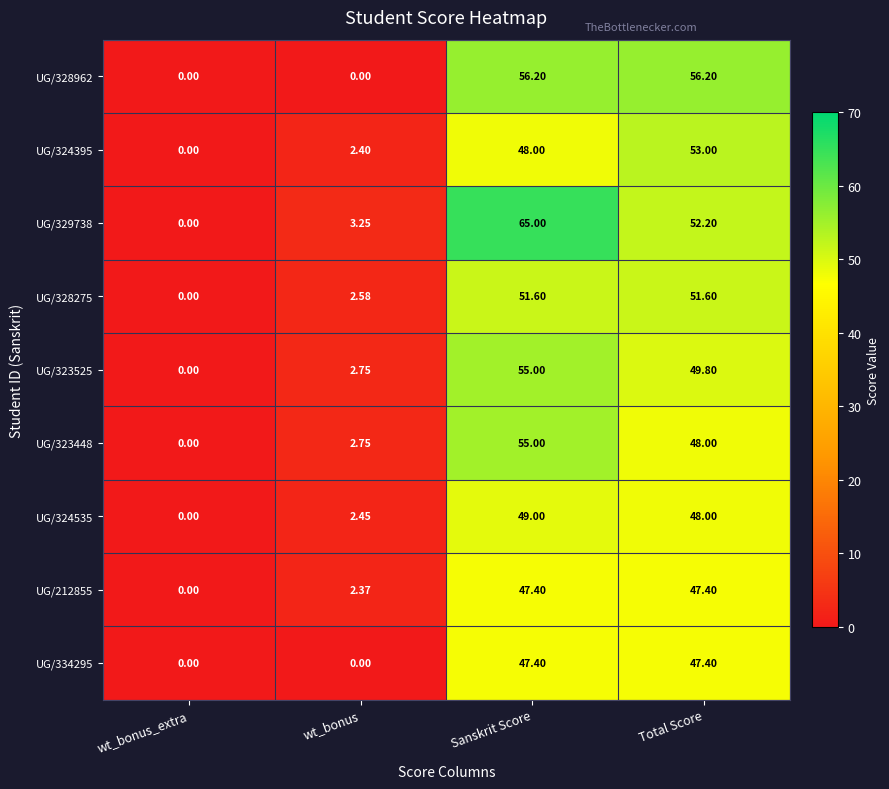

Where does the UG/212855 series first go above 47?

Sanskrit Score